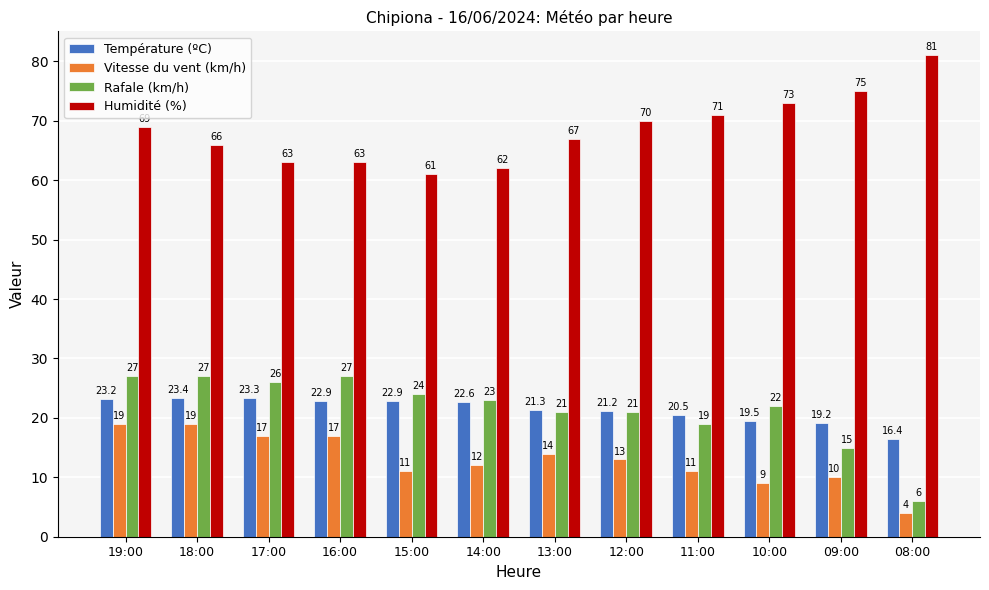

What is the average value of the Rafale (km/h) series?

21.5